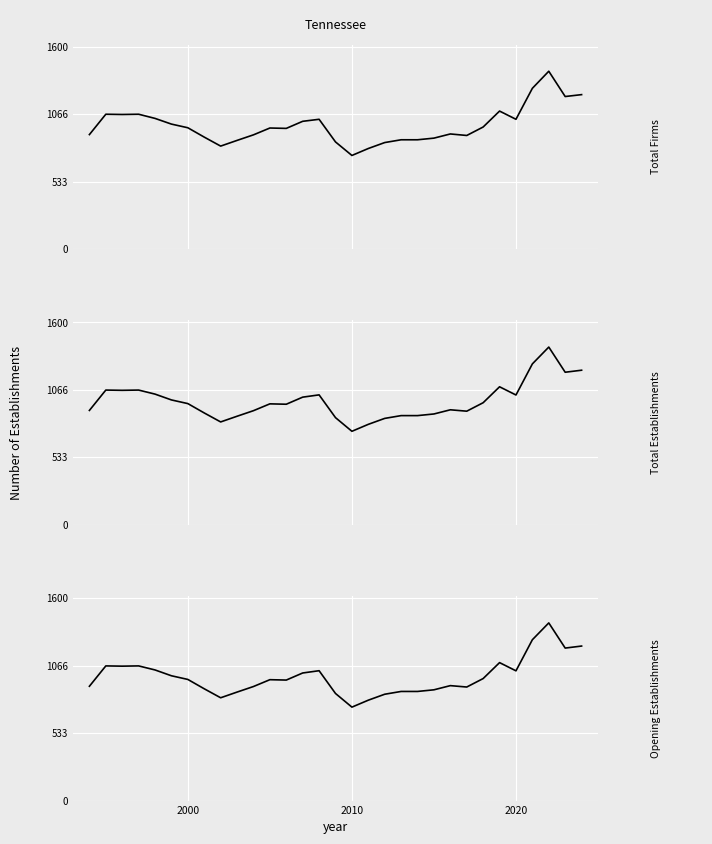

Reading left to right, extract all data points from this chart.

Total Firms: 2000=904	2010=1065	2020=1063	3=1065	4=1032	5=987	6=958	7=884	8=813	9=858	10=902	11=956	12=953	13=1009	14=1025	15=846	16=739	17=794	18=841	19=863	20=863	21=876	22=909	23=897	24=964	25=1090	26=1025	27=1270	28=1405	29=1205	30=1220
Total Establishments: 2000=904	2010=1065	2020=1063	3=1065	4=1033	5=987	6=958	7=884	8=813	9=858	10=902	11=956	12=953	13=1009	14=1027	15=847	16=739	17=794	18=841	19=863	20=863	21=876	22=909	23=898	24=965	25=1091	26=1026	27=1272	28=1405	29=1206	30=1222
Opening Establishments: 2000=904	2010=1065	2020=1063	3=1065	4=1033	5=987	6=958	7=884	8=813	9=858	10=902	11=956	12=953	13=1009	14=1027	15=847	16=739	17=794	18=841	19=863	20=863	21=876	22=909	23=898	24=965	25=1091	26=1026	27=1272	28=1405	29=1206	30=1222